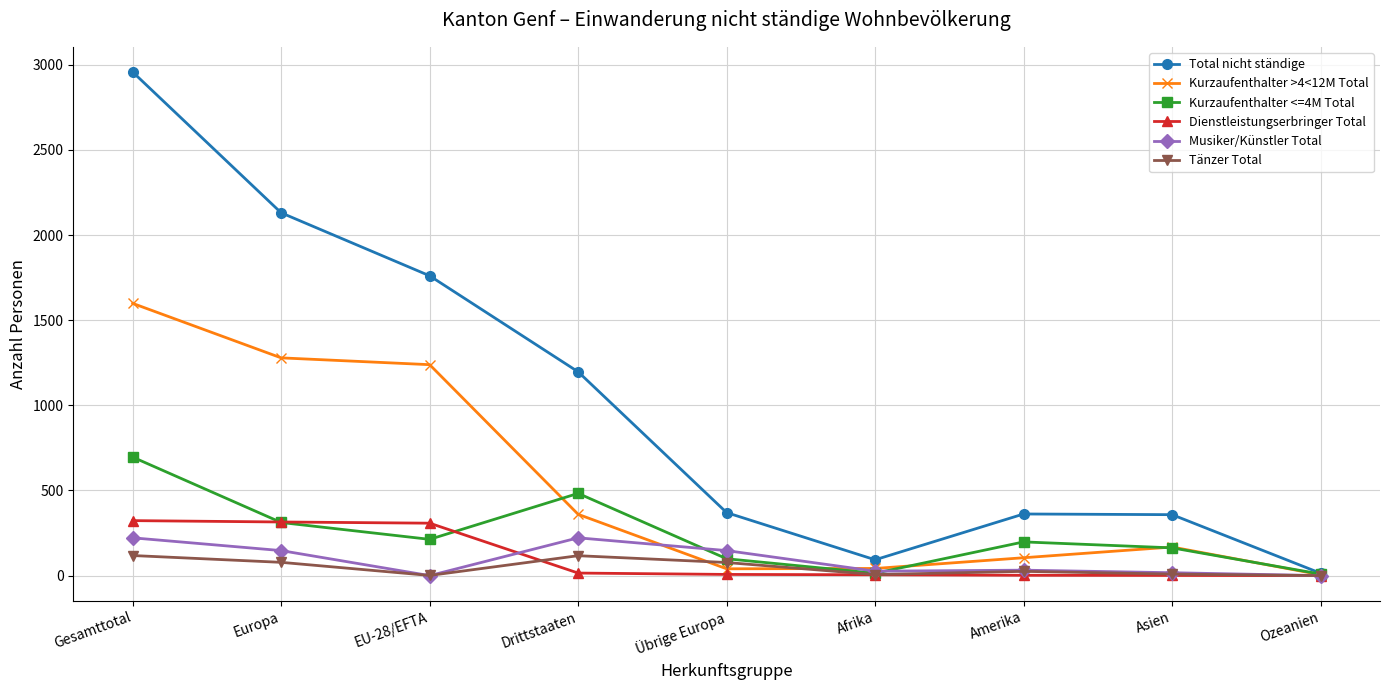

How many lines are shown in the chart?

6